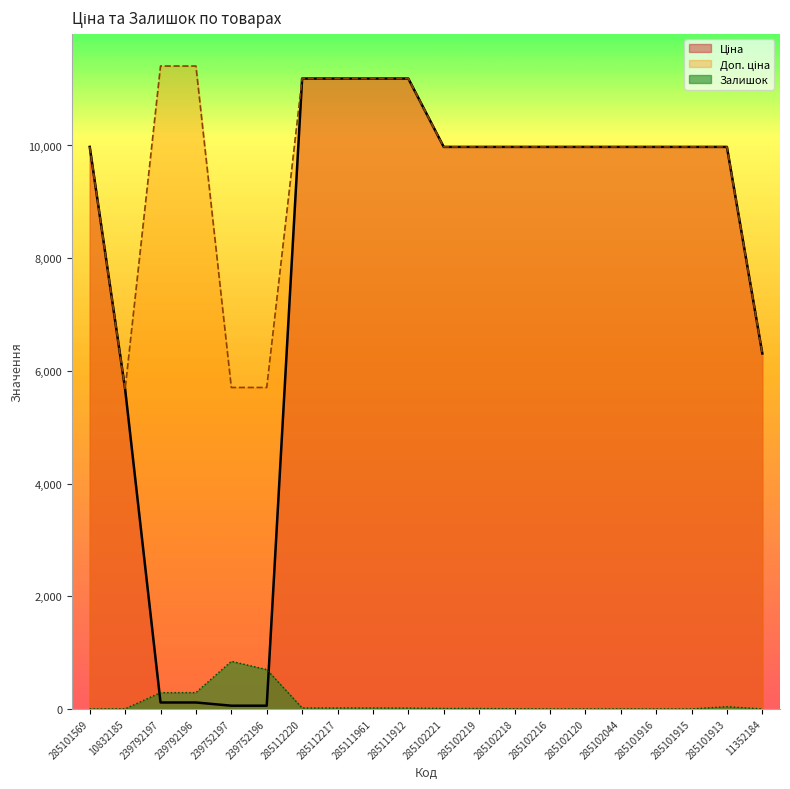

True or false: Доп. ціна and Ціна cross at least once.

False